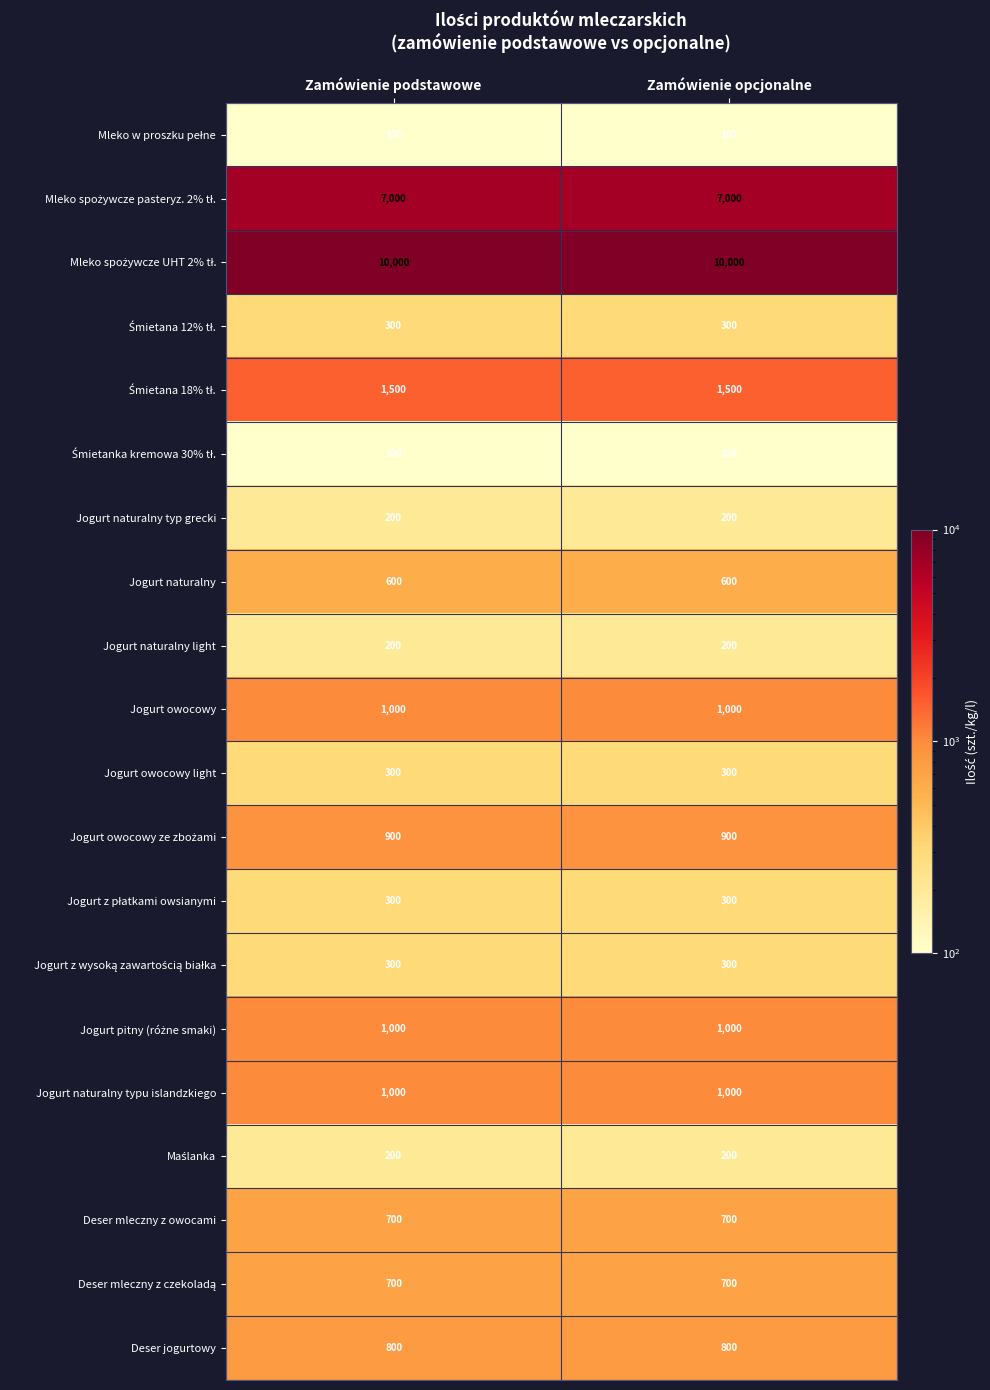

What is the maximum value for Jogurt naturalny?

600